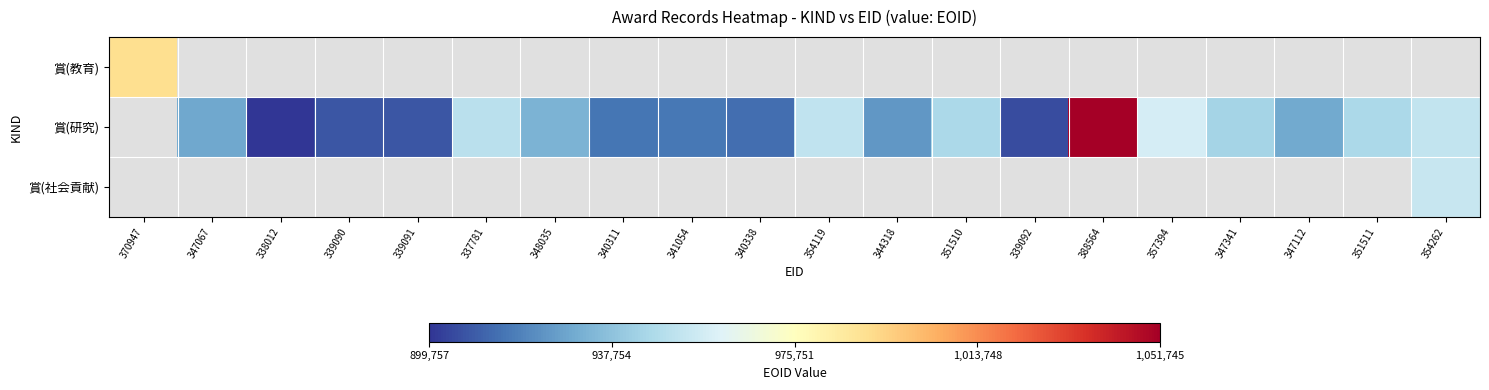

At how many categories does at least one series exceed 933315?

9